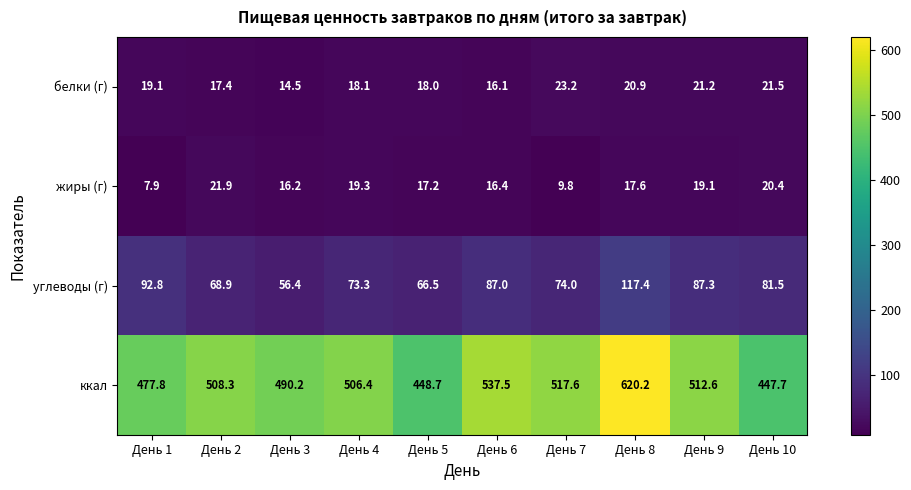

At which label is жиры (г) closest to 14?

День 3